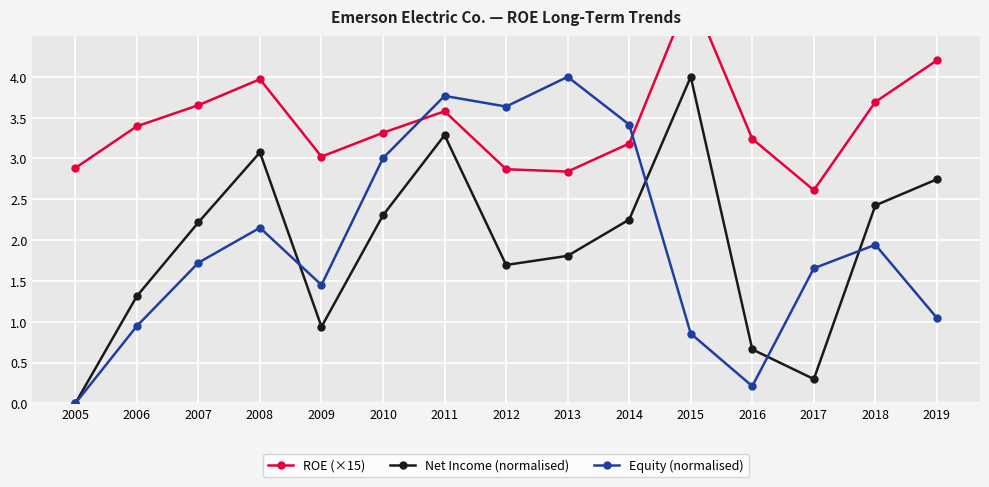

What is the average value of the ROE (×15) series?

3.4